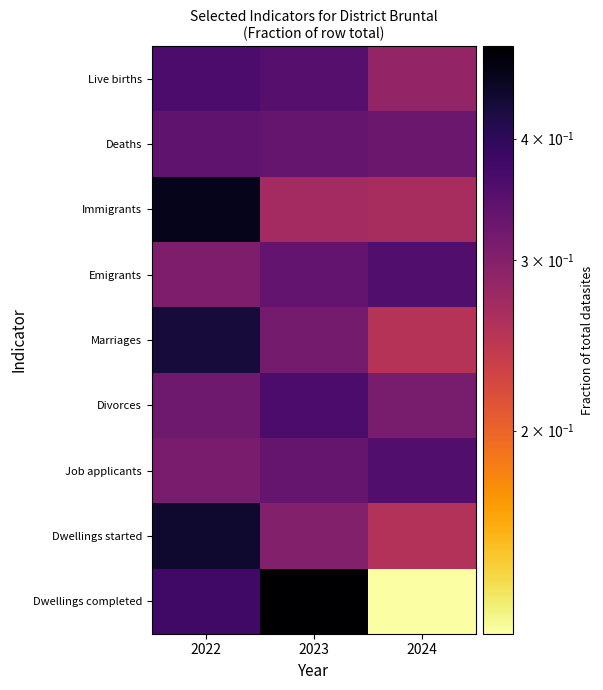

Reading left to right, list all the values displayed in this chart.

Live births: 2022=0.4	2023=0.4	2024=0.3
Deaths: 2022=0.3	2023=0.3	2024=0.3
Immigrants: 2022=0.5	2023=0.3	2024=0.3
Emigrants: 2022=0.3	2023=0.3	2024=0.4
Marriages: 2022=0.4	2023=0.3	2024=0.3
Divorces: 2022=0.3	2023=0.4	2024=0.3
Job applicants: 2022=0.3	2023=0.3	2024=0.4
Dwellings started: 2022=0.4	2023=0.3	2024=0.3
Dwellings completed: 2022=0.4	2023=0.5	2024=0.1